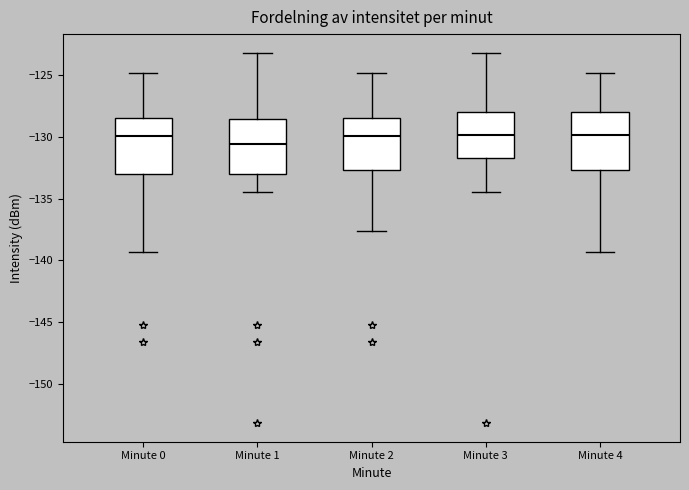

Reading left to right, read every box against the y-axis: the position of its median line, the range the box covers, and the ends of its whiskers. The values are not printed on the chart, so give them approximately, as read against the axis.

Minute 0: median -130.0, box -133.0 to -128.5, whiskers -139.5 to -125.0
Minute 1: median -130.5, box -133.0 to -128.5, whiskers -134.5 to -123.0
Minute 2: median -130.0, box -132.5 to -128.5, whiskers -137.5 to -125.0
Minute 3: median -130.0, box -131.5 to -128.0, whiskers -134.5 to -123.0
Minute 4: median -130.0, box -132.5 to -128.0, whiskers -139.5 to -125.0